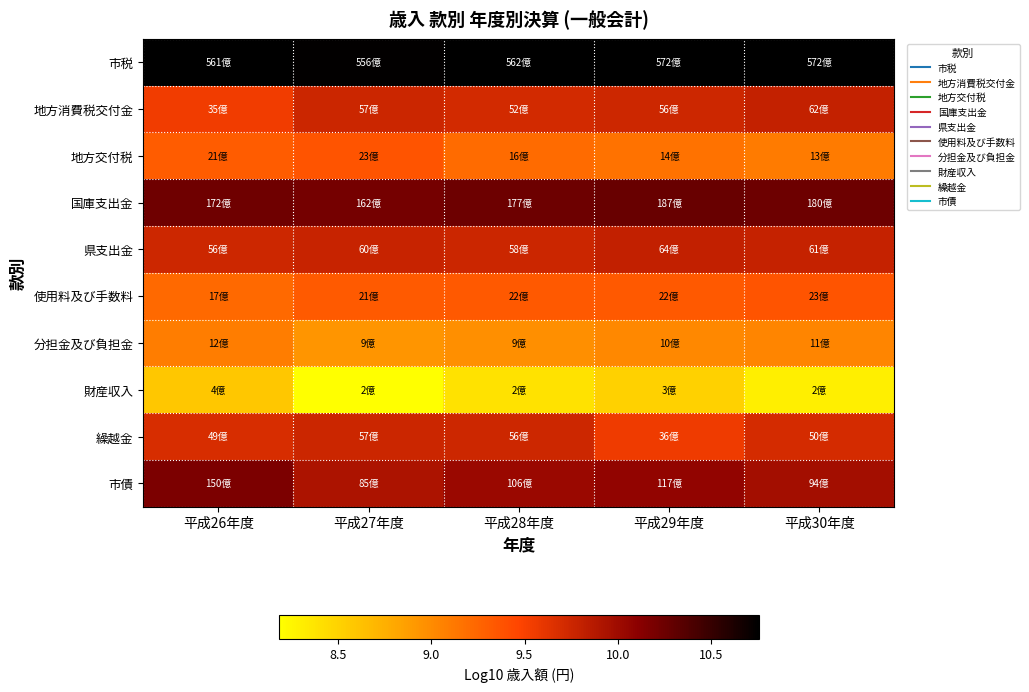

What is the greatest value displayed?

10.8